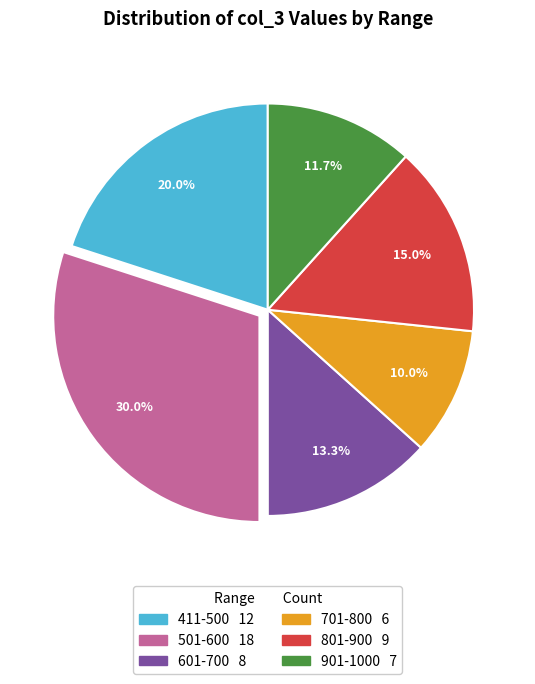

To the nearest percent, what is the difference between the largest and smallest slice percentages?

20%